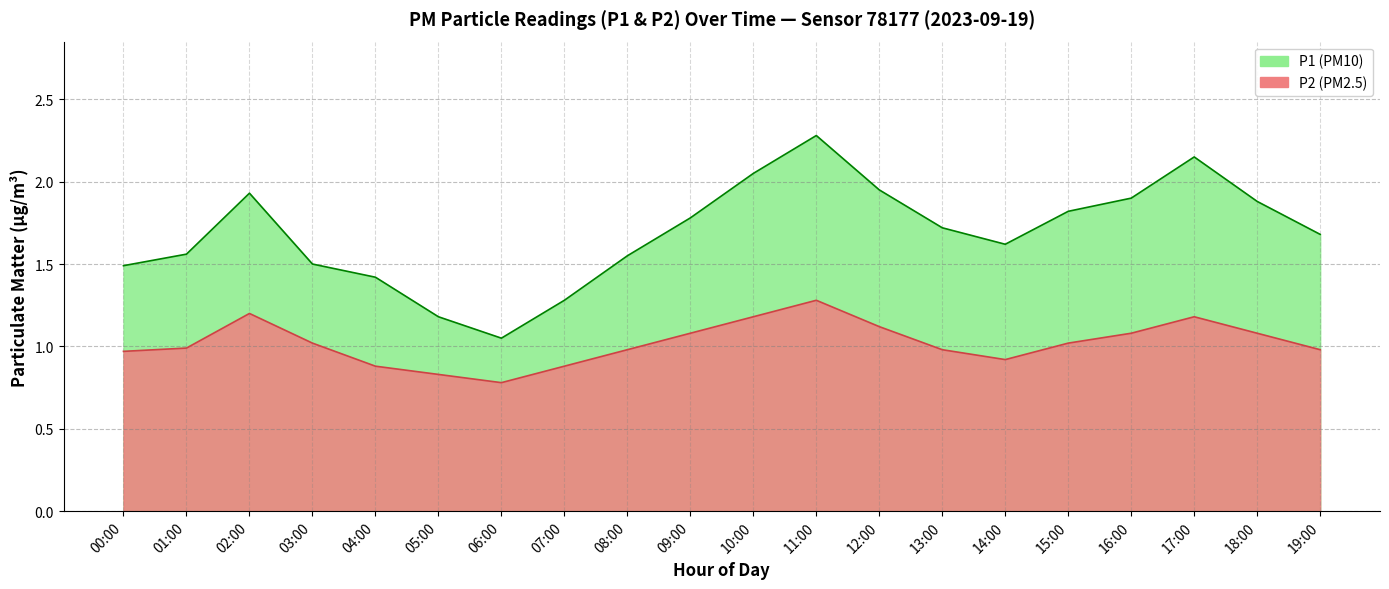

What is the difference between the highest and lowest values at 06:00?

0.3